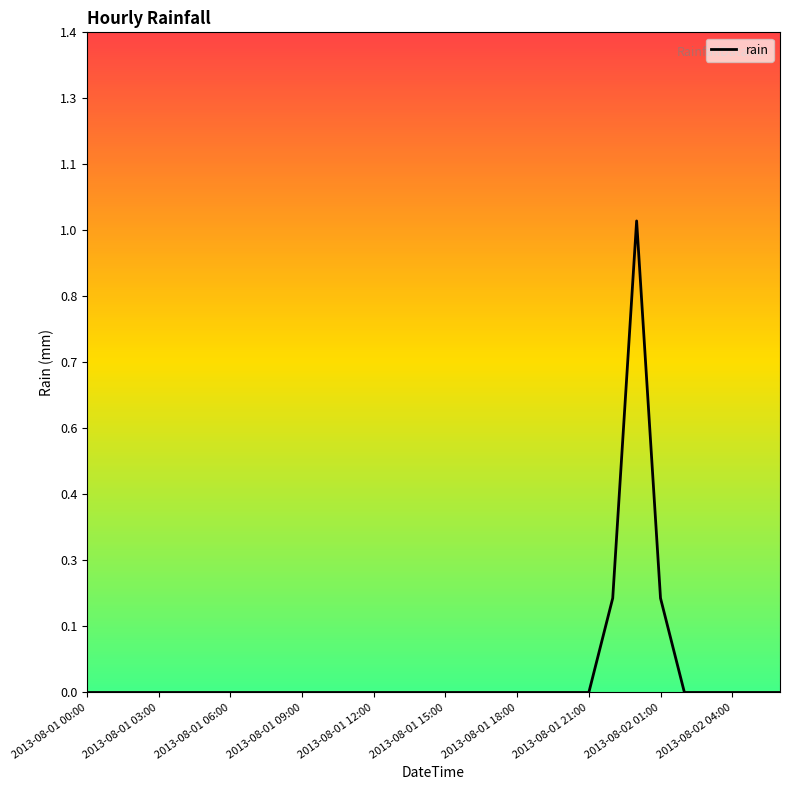

True or false: there are more than 0 points higher than both neighbors.

True